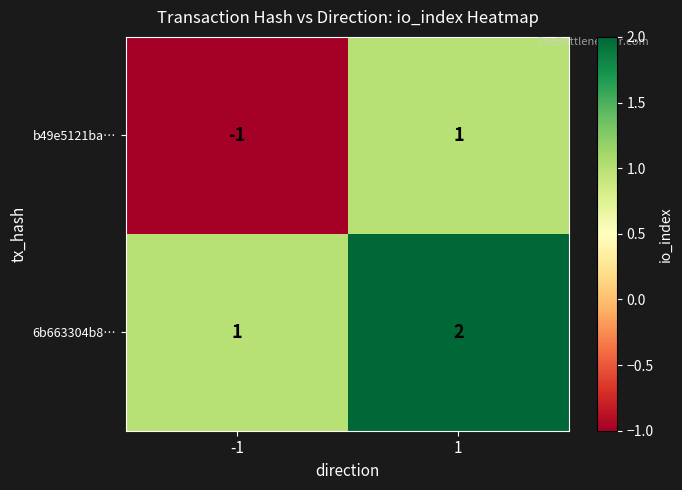

How many categories are shown in the chart?

2